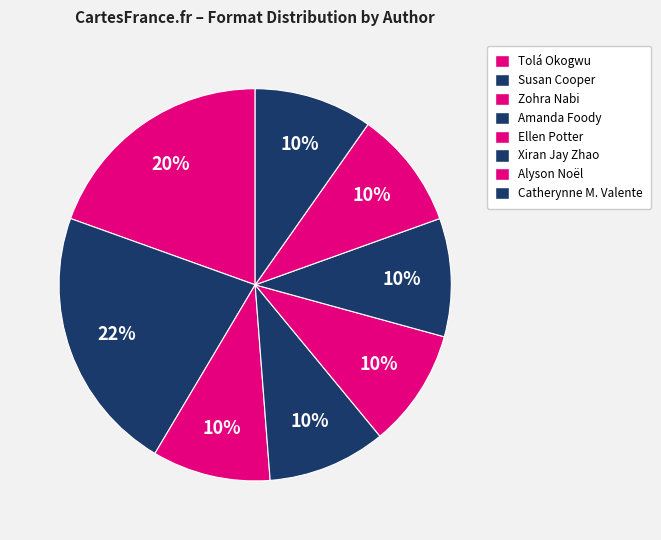

What is the total percentage of Amanda Foody and Ellen Potter?

19.5%